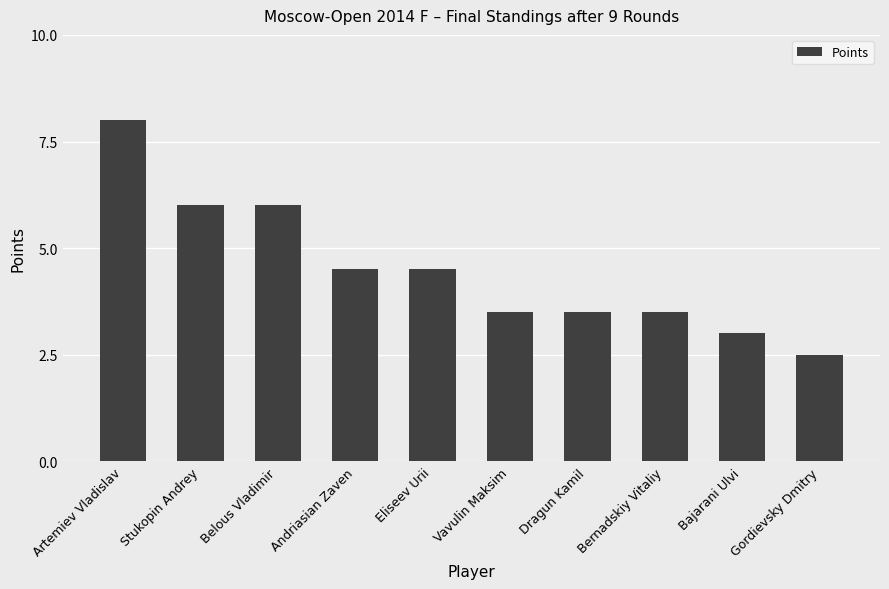

What is the label of the 8th bar from the left?

Bernadskiy Vitaliy